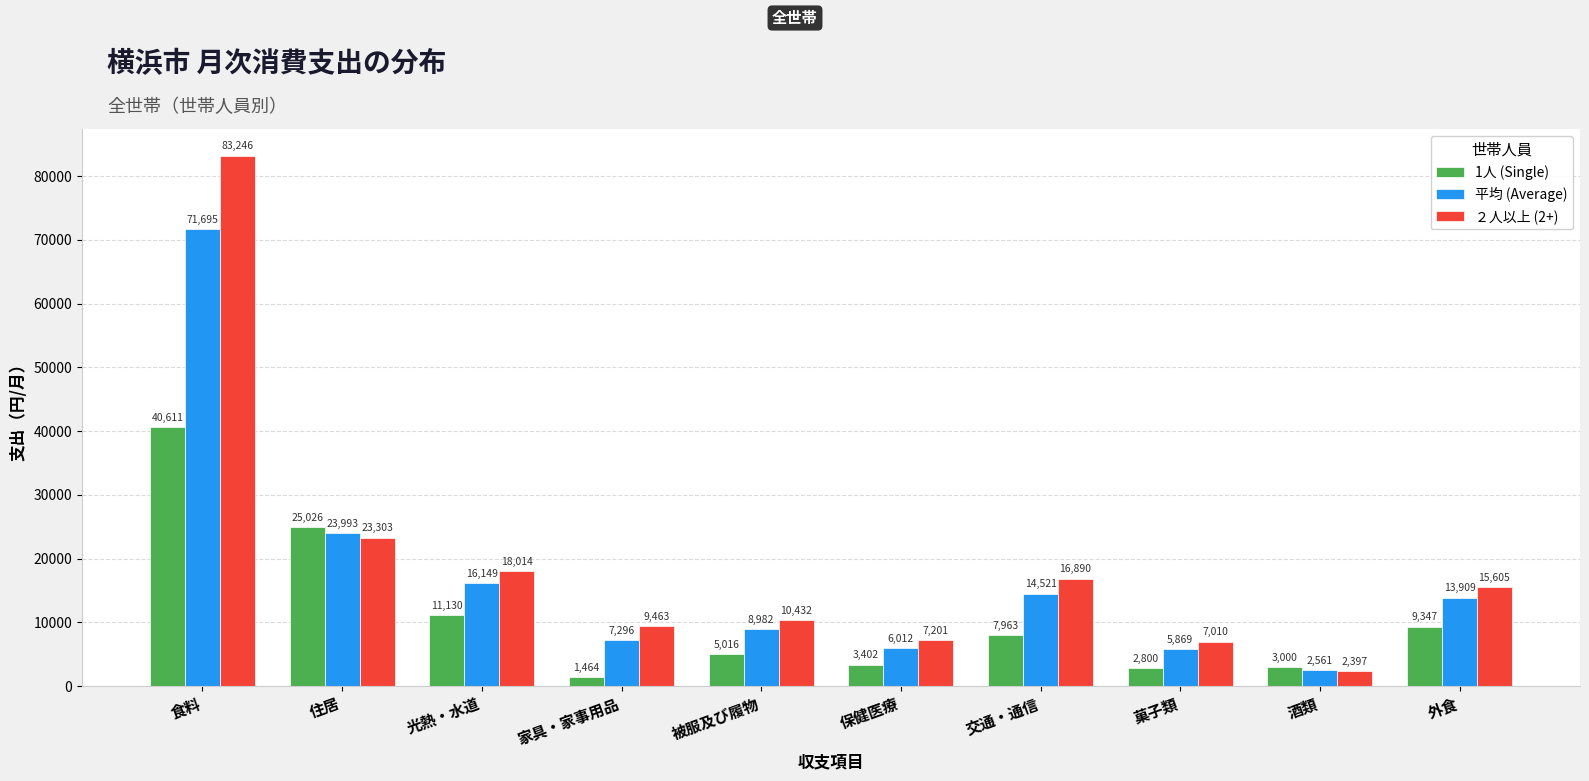

Reading right to left, transcribe all the data shown in this chart.

1人 (Single): 外食=9347	酒類=3000	菓子類=2800	交通・通信=7963	保健医療=3402	被服及び履物=5016	家具・家事用品=1464	光熱・水道=11130	住居=25026	食料=40611
平均 (Average): 外食=13909	酒類=2561	菓子類=5869	交通・通信=14521	保健医療=6012	被服及び履物=8982	家具・家事用品=7296	光熱・水道=16149	住居=23993	食料=71695
２人以上 (2+): 外食=15605	酒類=2397	菓子類=7010	交通・通信=16890	保健医療=7201	被服及び履物=10432	家具・家事用品=9463	光熱・水道=18014	住居=23303	食料=83246